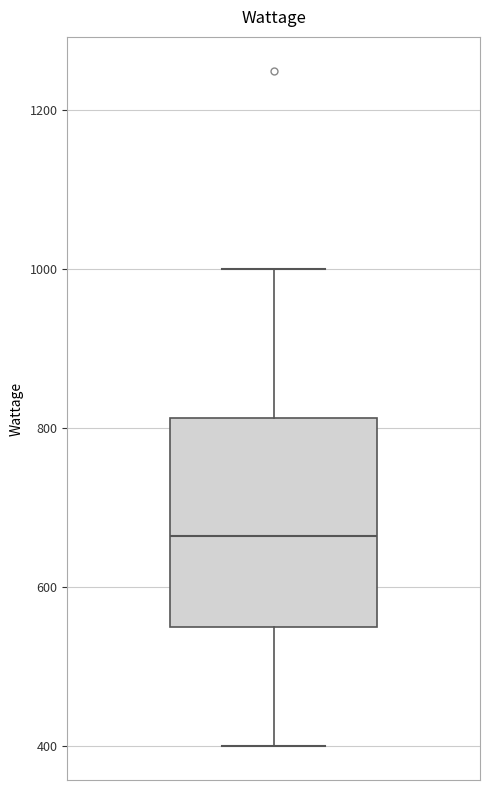

Transcribe this box plot: give where the median line is, the range the box spans, and where the two whiskers end, as read against the y-axis. The values are not printed on the chart, so give them approximately, as read against the axis.

median 660, box 560 to 820, whiskers 400 to 1000